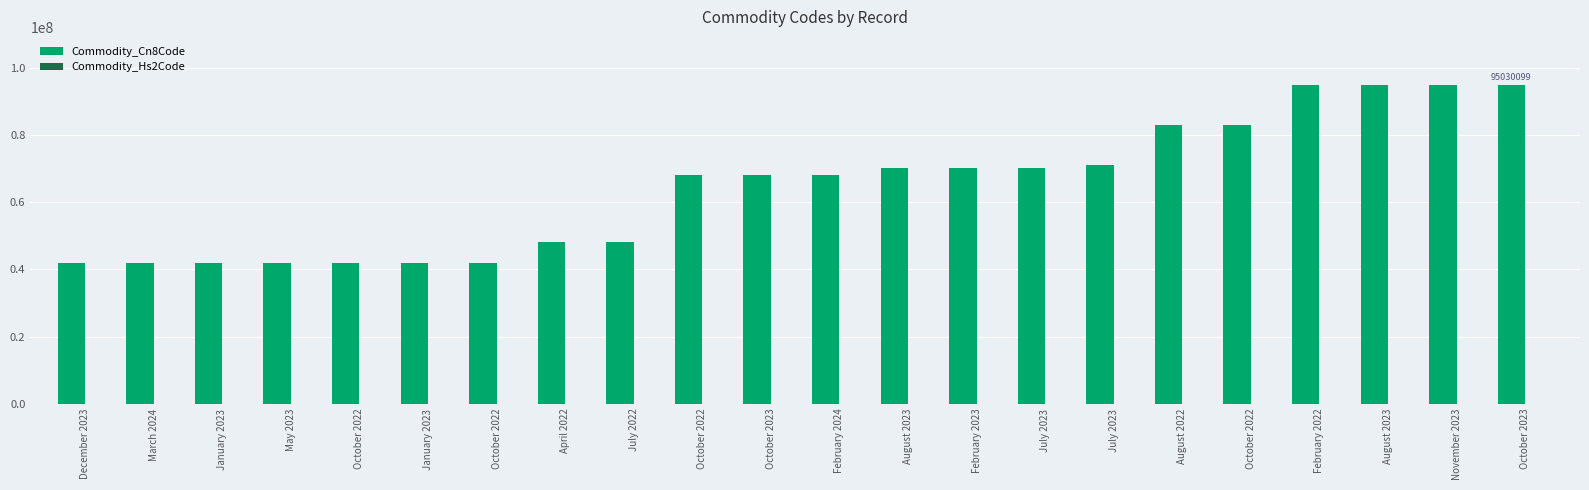

What is the sum of the Commodity_Hs2Code values at October 2022 and March 2024?

125